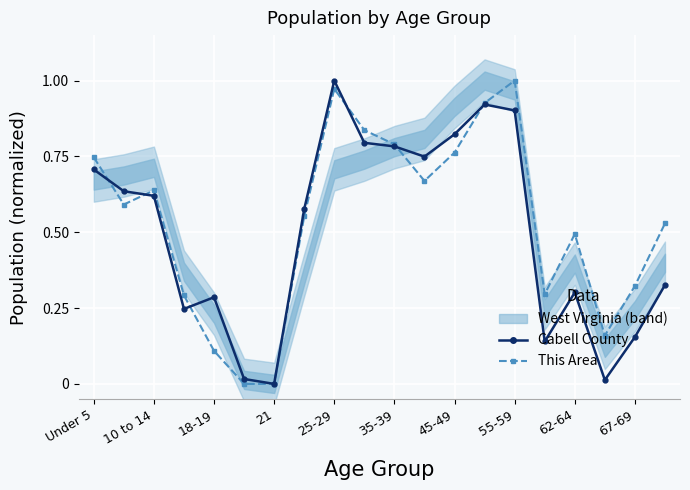

After their last crossing, which series has the higher values: Cabell County or This Area?

This Area